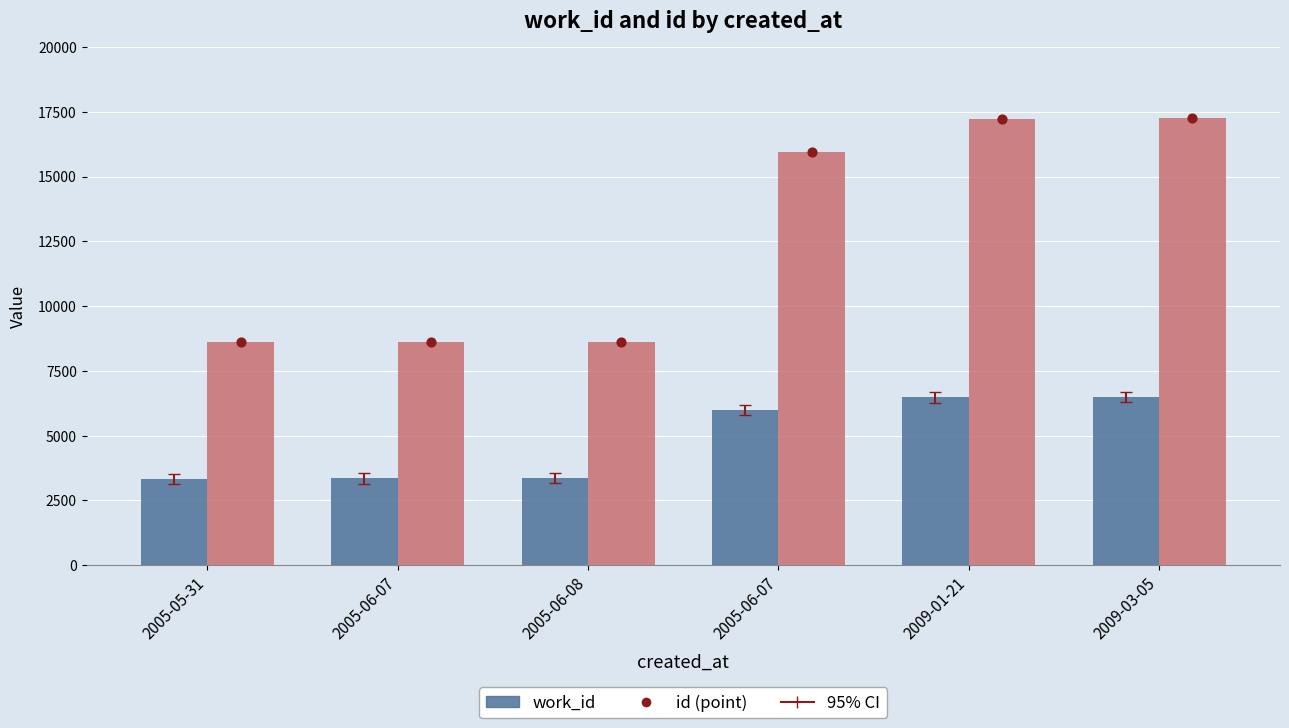

Which series has the widest spread of Y values?

id